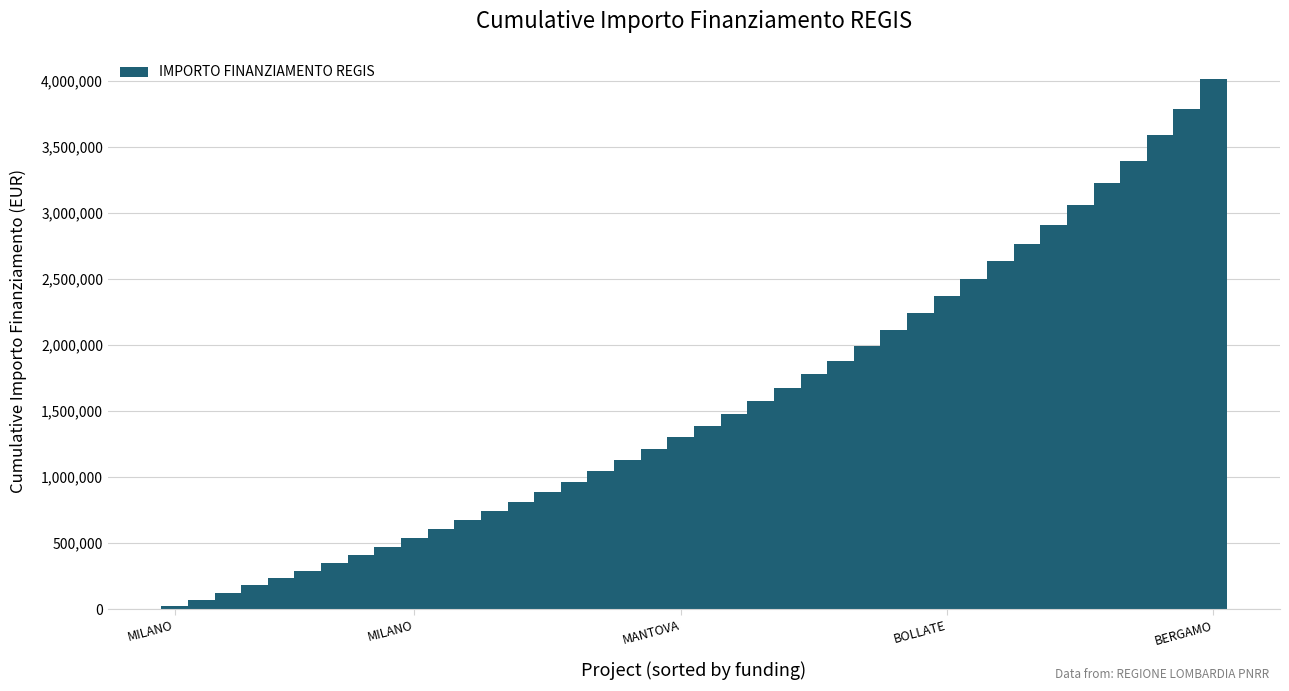

How many values exceed 1388049?

20